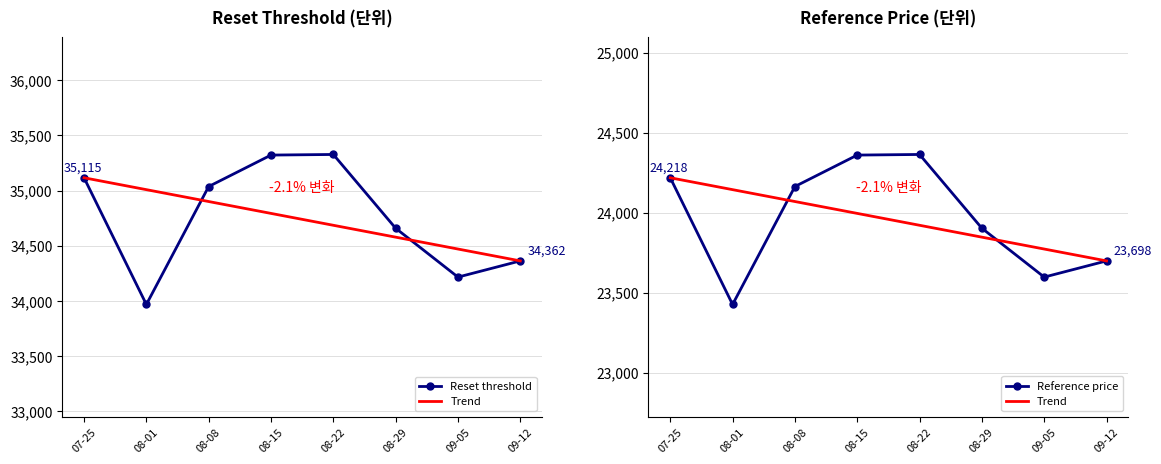

Where is the first local minimum for Reset threshold?

08-01